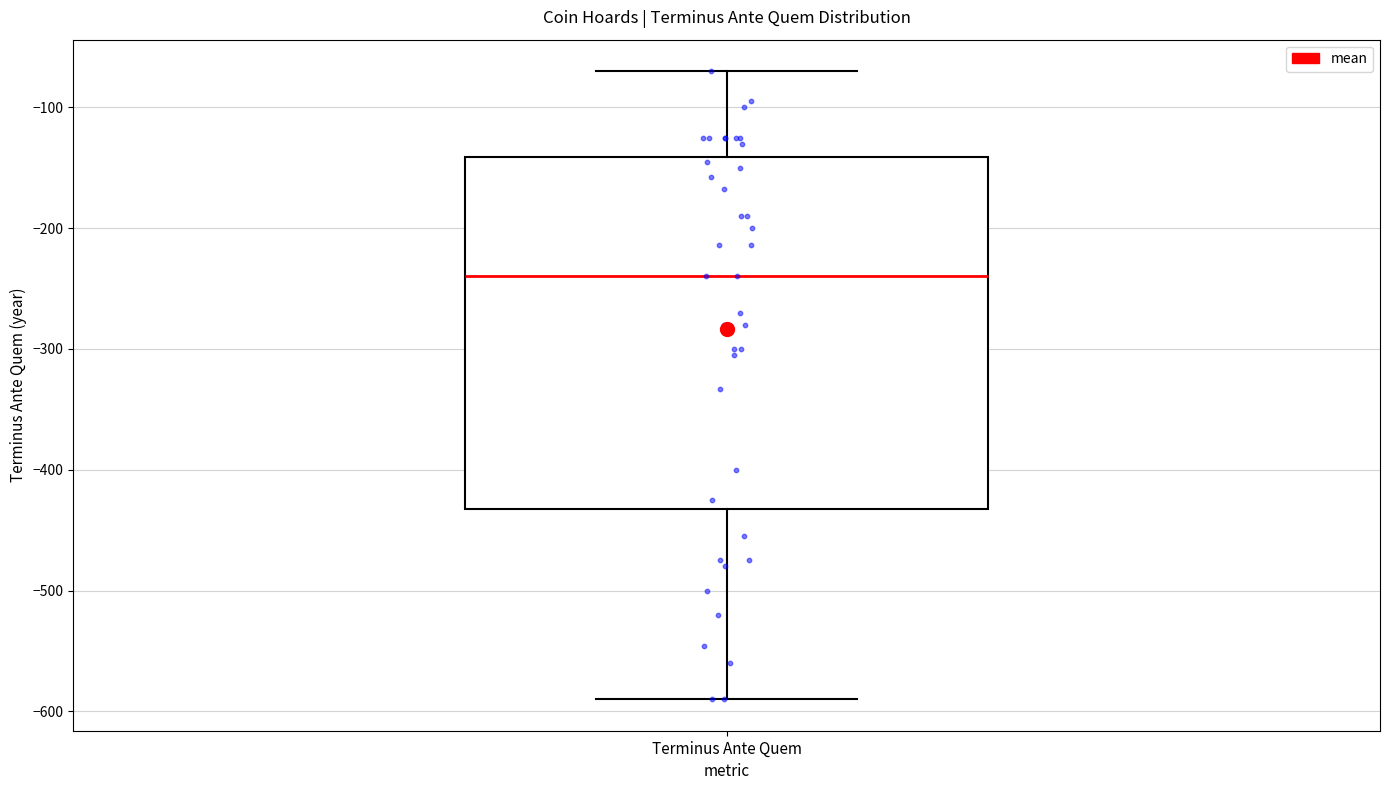

Transcribe this box plot: give where the median line is, the range the box spans, and where the two whiskers end, as read against the y-axis. The values are not printed on the chart, so give them approximately, as read against the axis.

median -240, box -430 to -140, whiskers -590 to -70